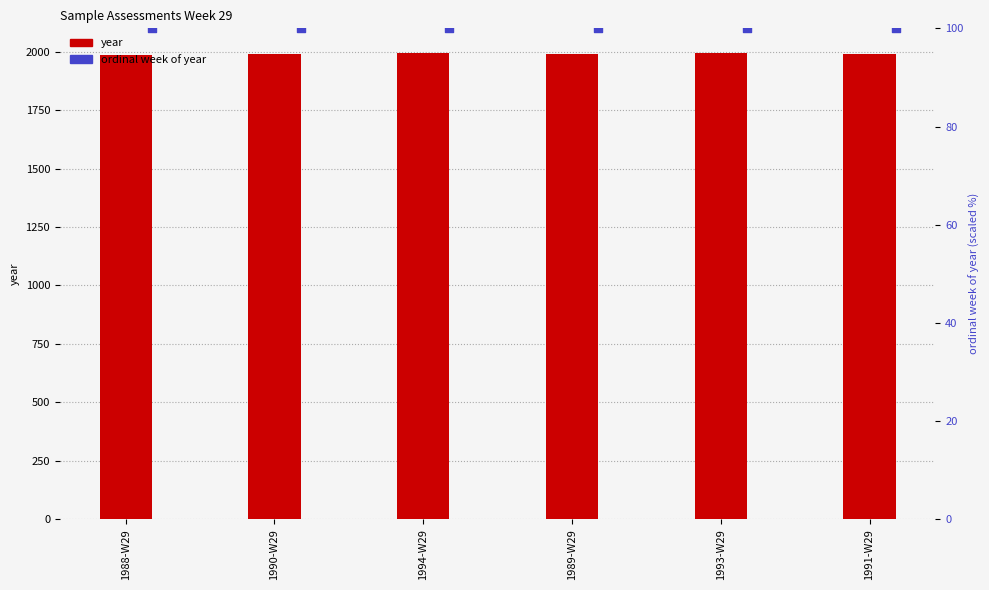

At how many categories does at least one series exceed 1527?

6